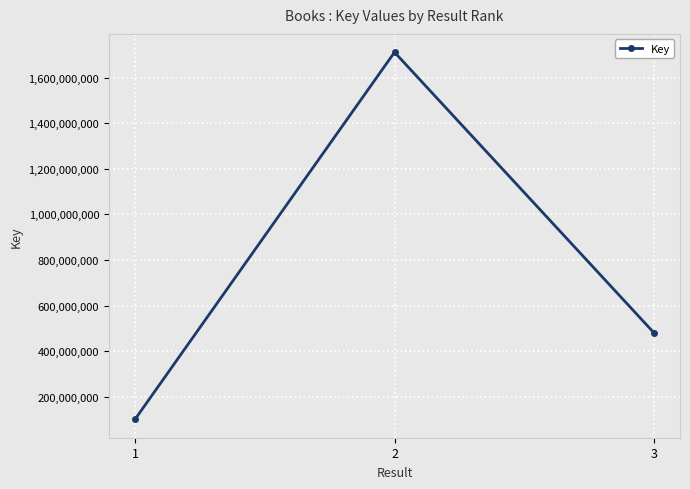

At which label is the value closest to 905793337?

3